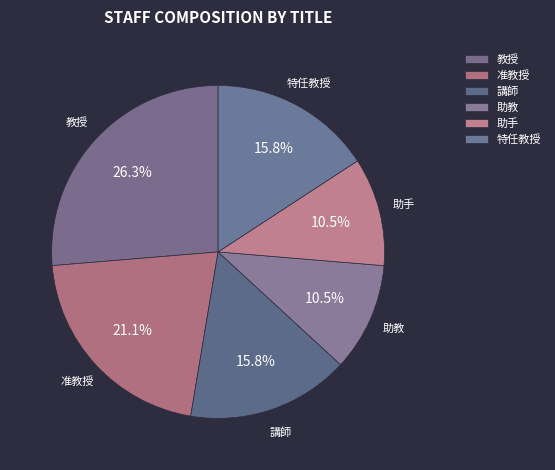

To the nearest percent, what is the difference between the 助手 and 准教授 slice percentages?

11%